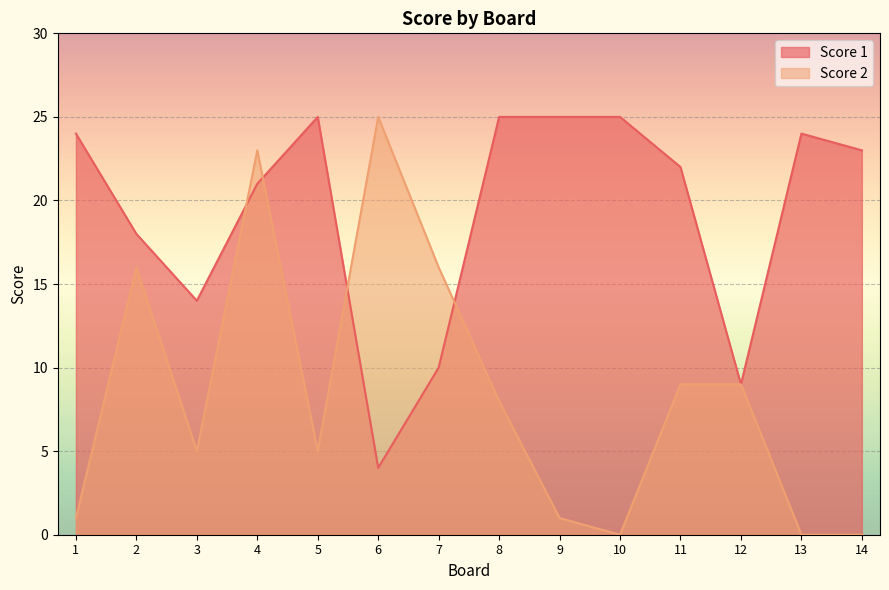

True or false: Score 1 and Score 2 cross at least once.

True